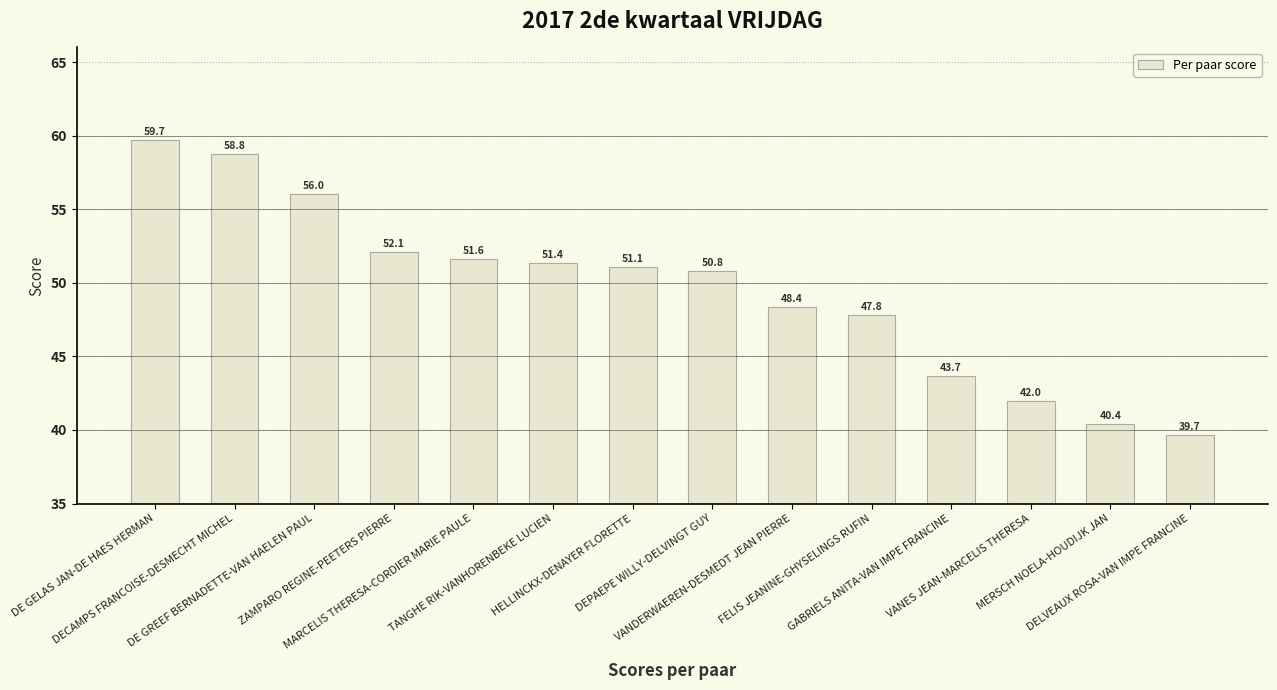

Are the bars horizontal?

No